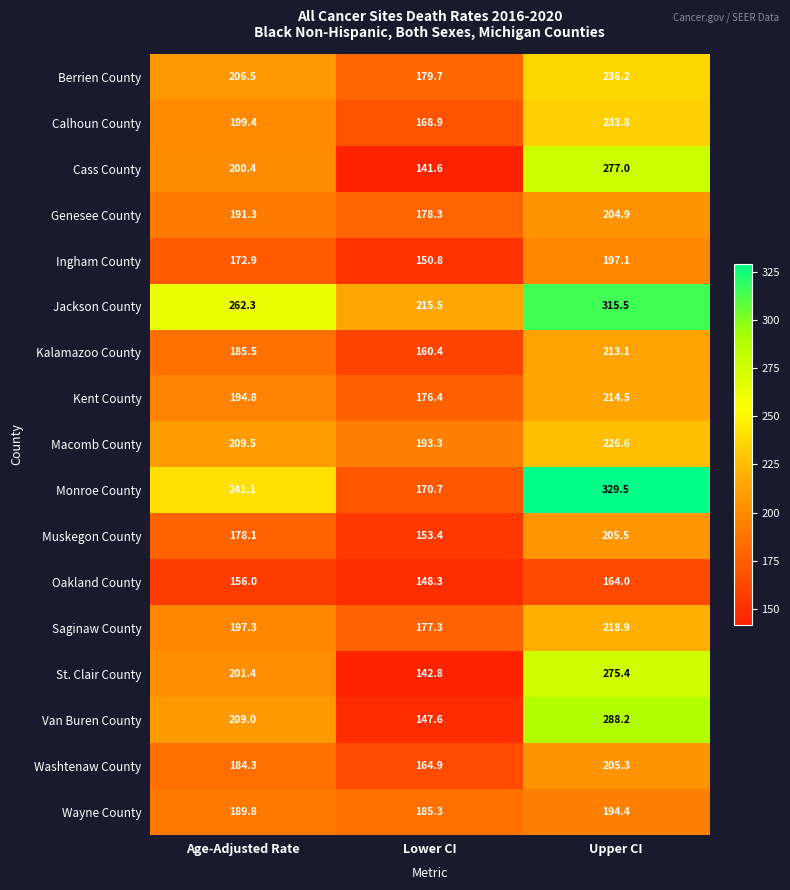

At which label does Wayne County first exceed 189?

Age-Adjusted Rate